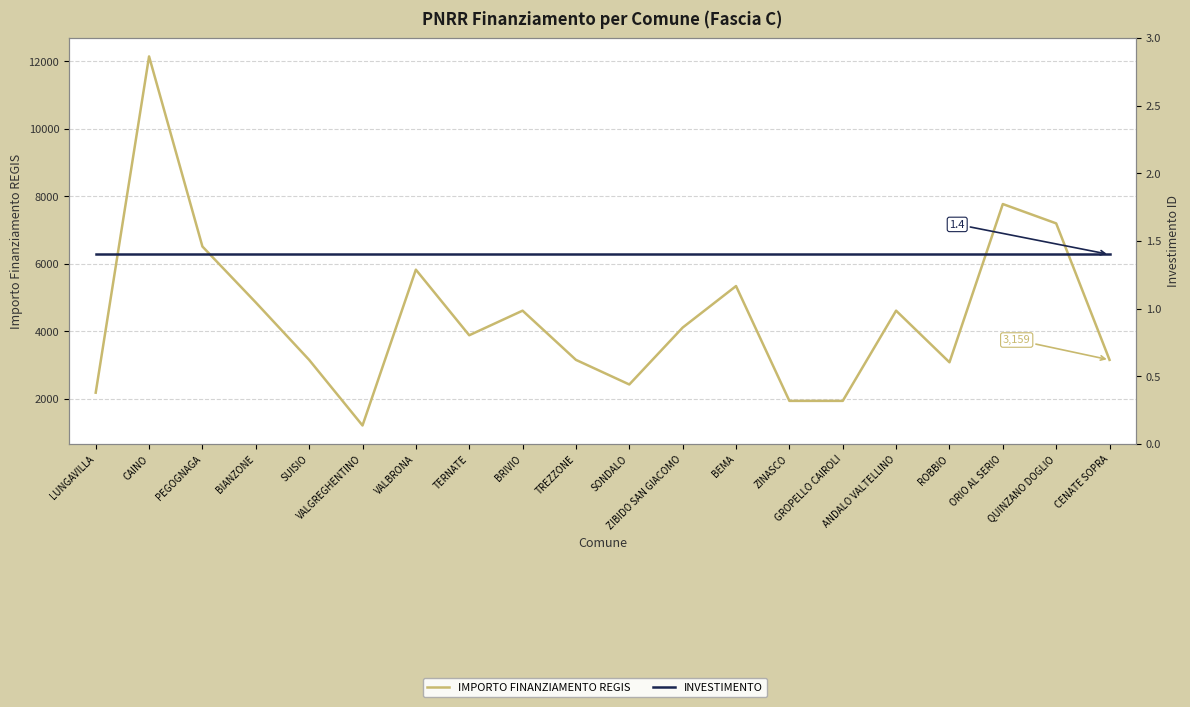

What are all the series names shown in the legend?

IMPORTO FINANZIAMENTO REGIS, INVESTIMENTO